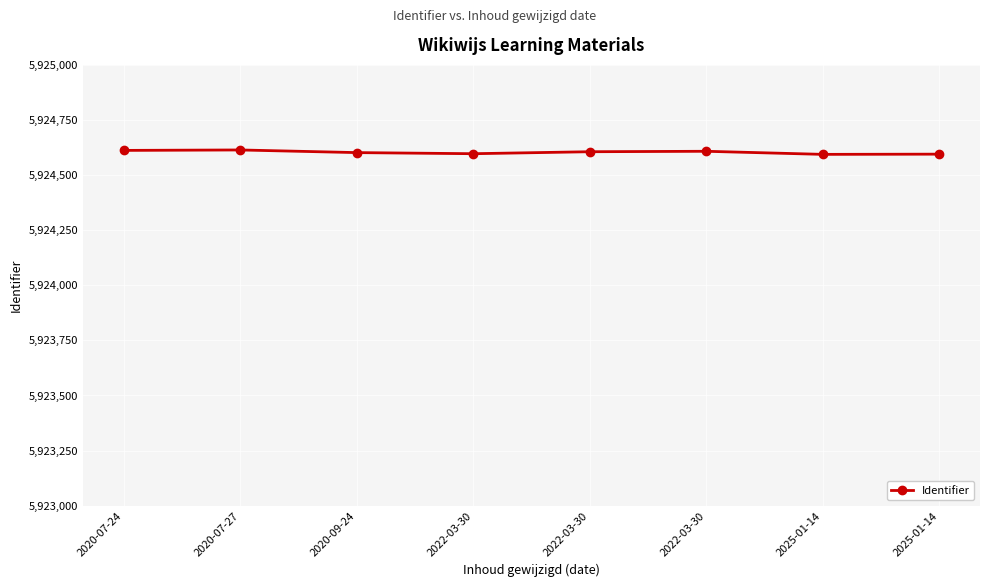

How many lines are shown in the chart?

1